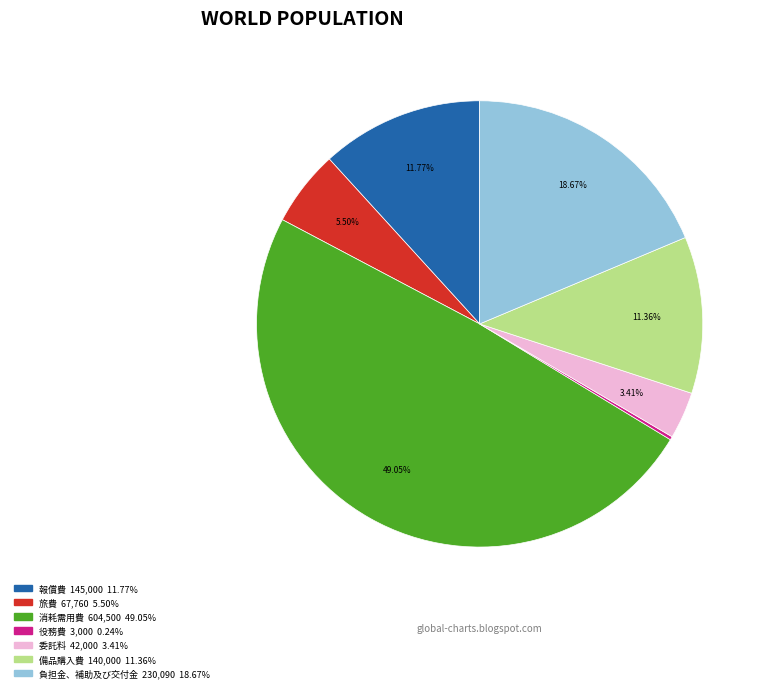

Is there any slice that represents more than half of the pie?

No